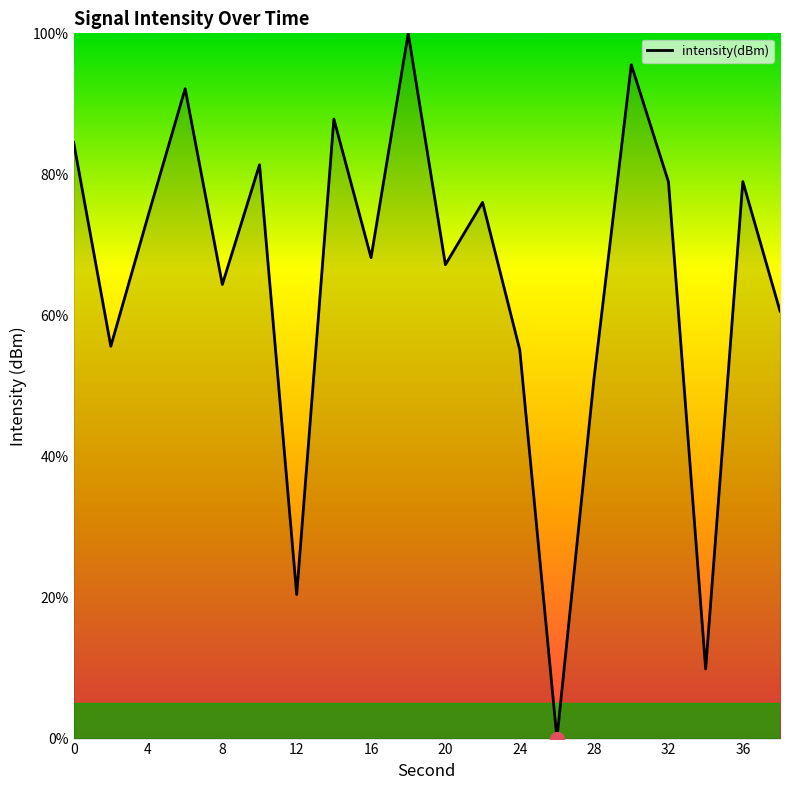

What is the difference between the maximum and minimum values?

100.0